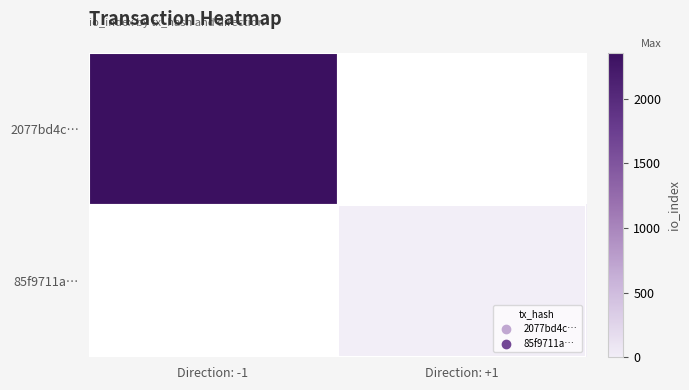

How many data points does each series have?

2